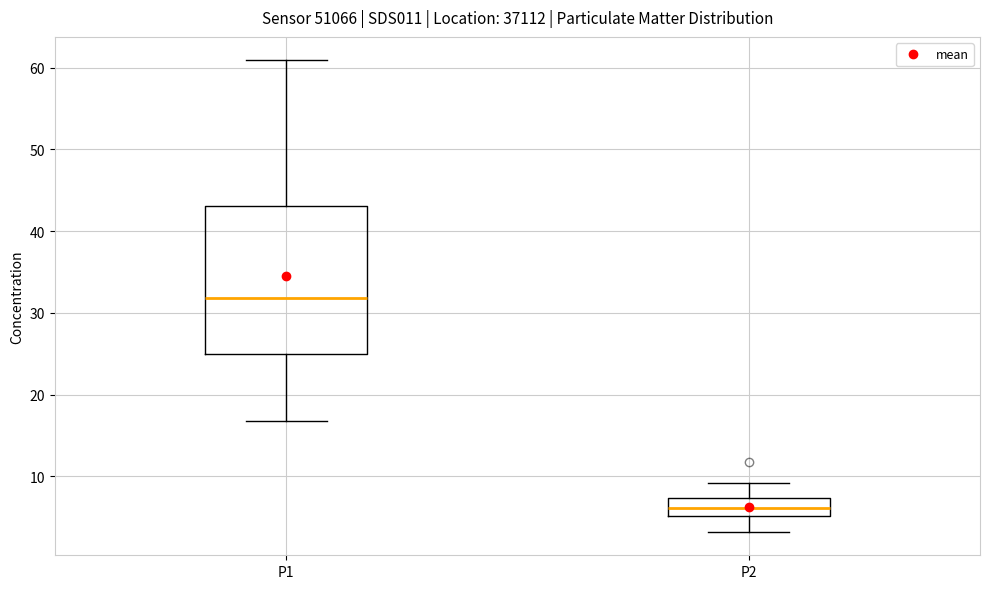

Where is the upper edge of the box for P1 on the y-axis? The values are not printed on the chart, so give them approximately, as read against the axis.

43